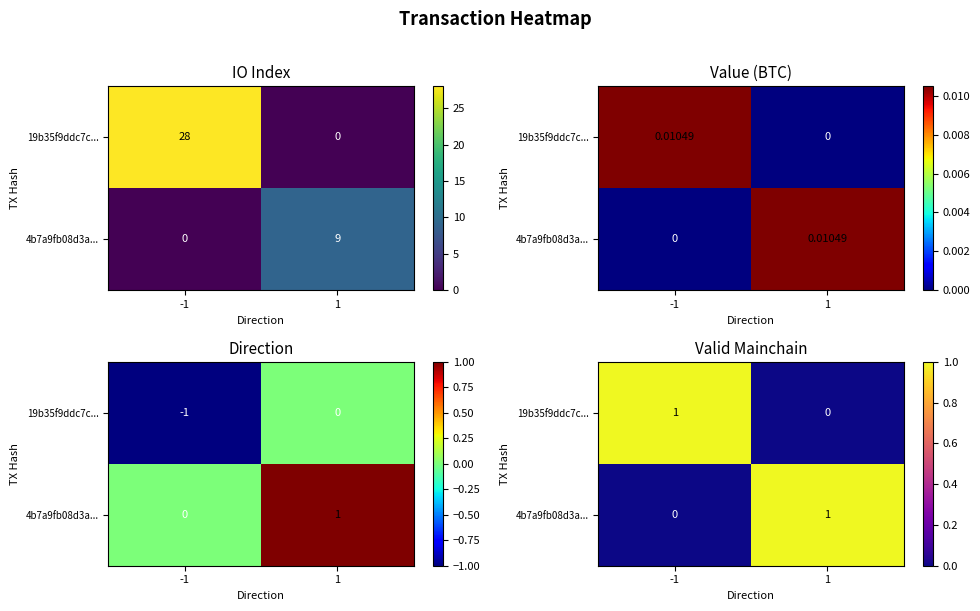

At how many categories does at least one series exceed 0?

2